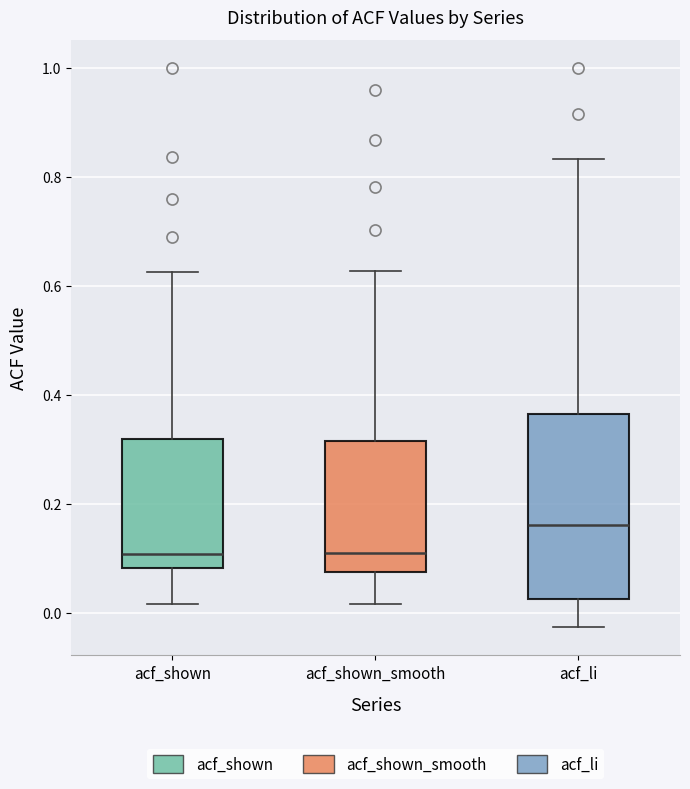

Reading left to right, transcribe this box plot: for each box, give where its median line is, the range the box spans, and where its two whiskers end, as read against the y-axis. The values are not printed on the chart, so give them approximately, as read against the axis.

acf_shown: median 0.10, box 0.08 to 0.32, whiskers 0.02 to 0.62
acf_shown_smooth: median 0.12, box 0.08 to 0.32, whiskers 0.02 to 0.62
acf_li: median 0.16, box 0.02 to 0.36, whiskers -0.02 to 0.84